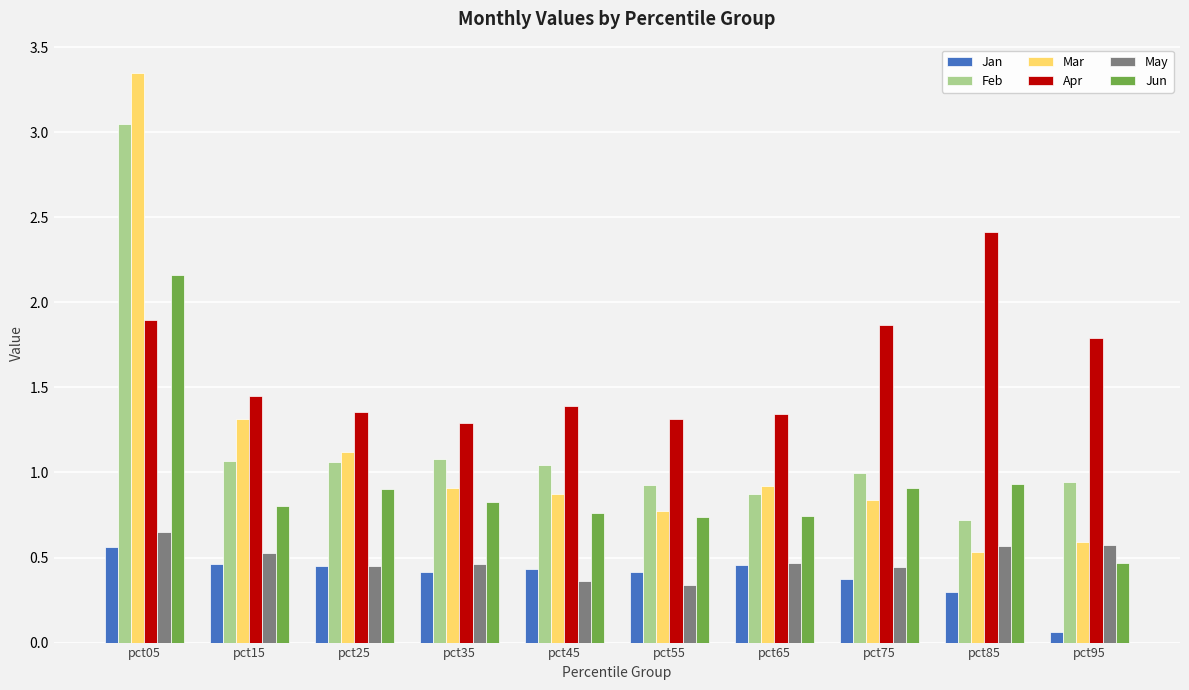

At which category does the chart reach its minimum across all series?

pct95